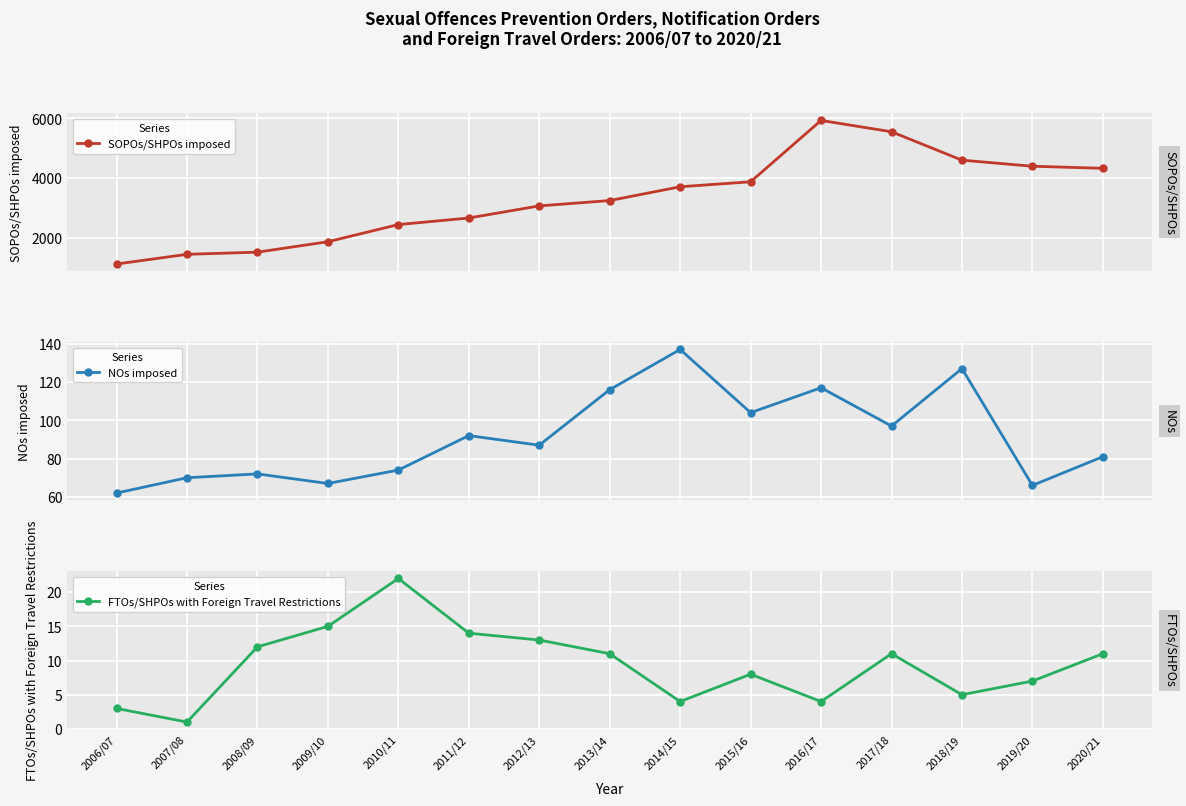

Which series has the largest range (max minus min)?

SOPOs/SHPOs imposed